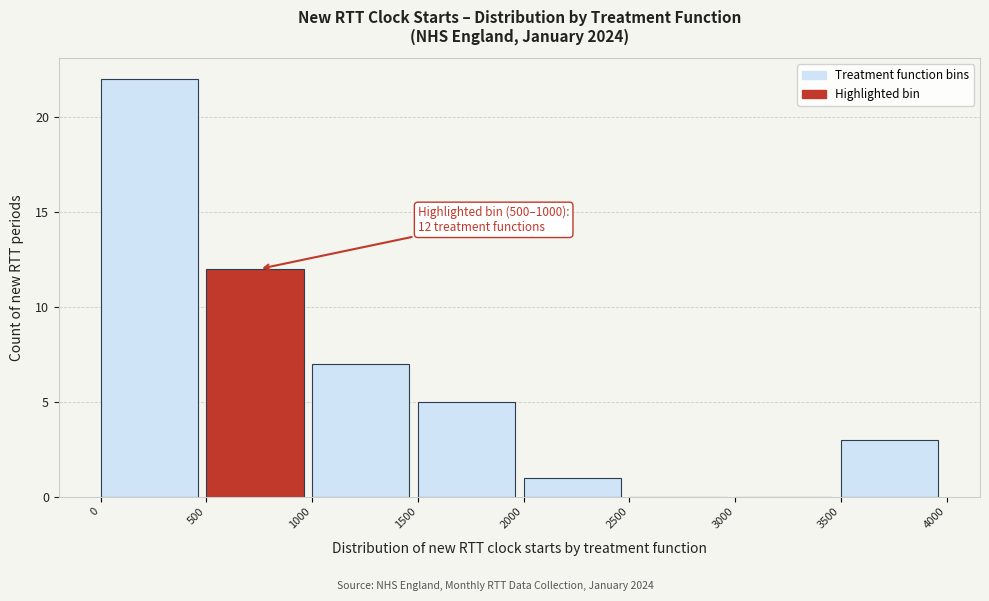

Which range on the x-axis has the tallest bar?

0 to 500